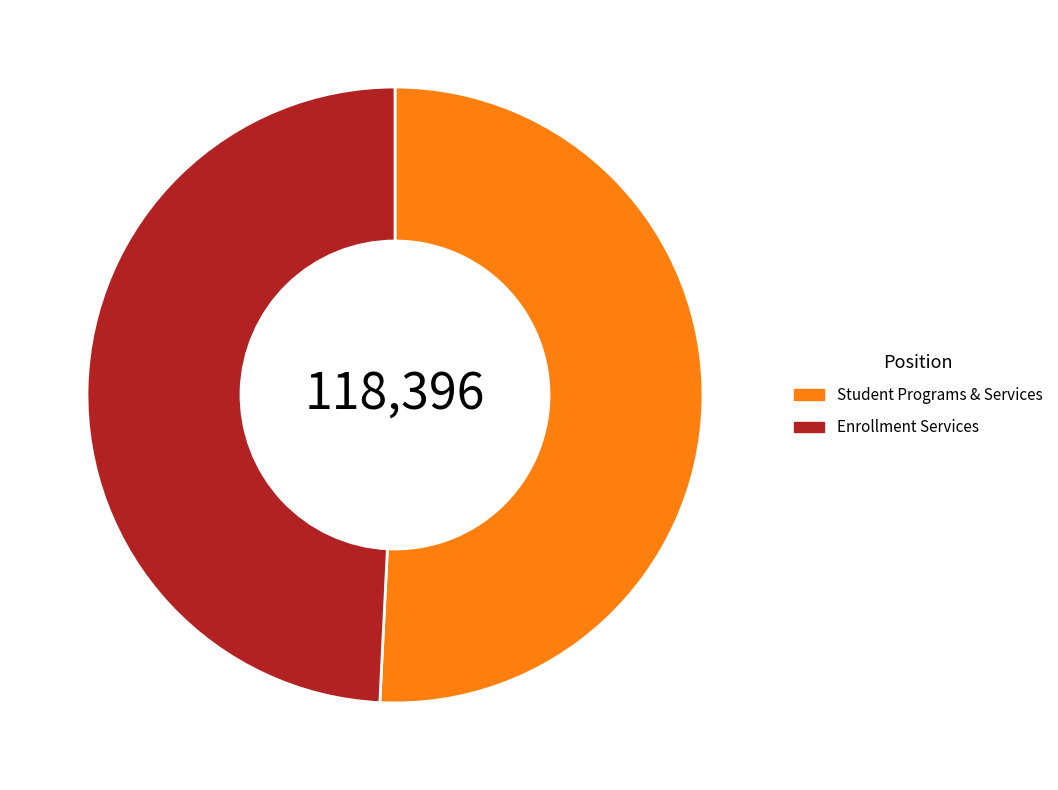

What is the smallest slice in the pie chart?

Enrollment Services